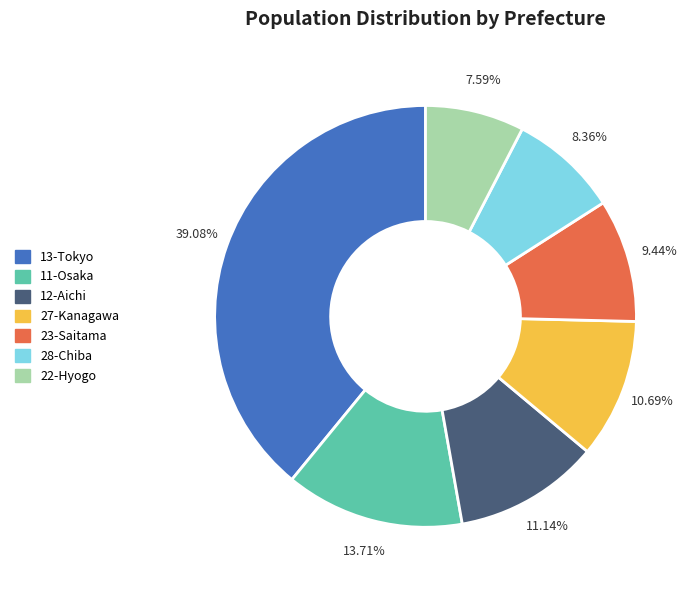

Is there any slice that represents more than half of the pie?

No